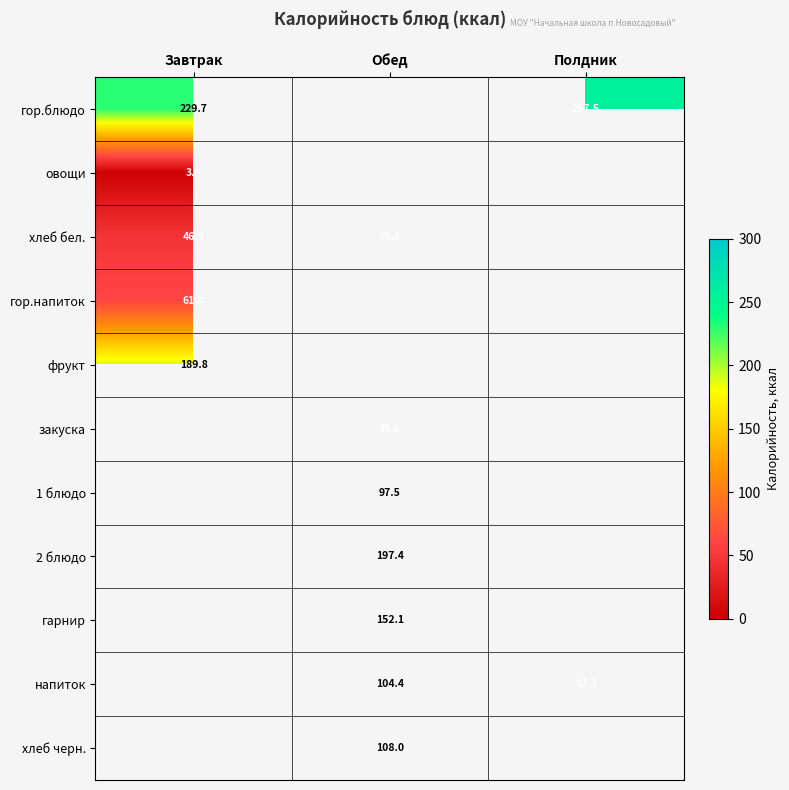

The value of 2 блюдо at Обед is 55.7. True or false?

False